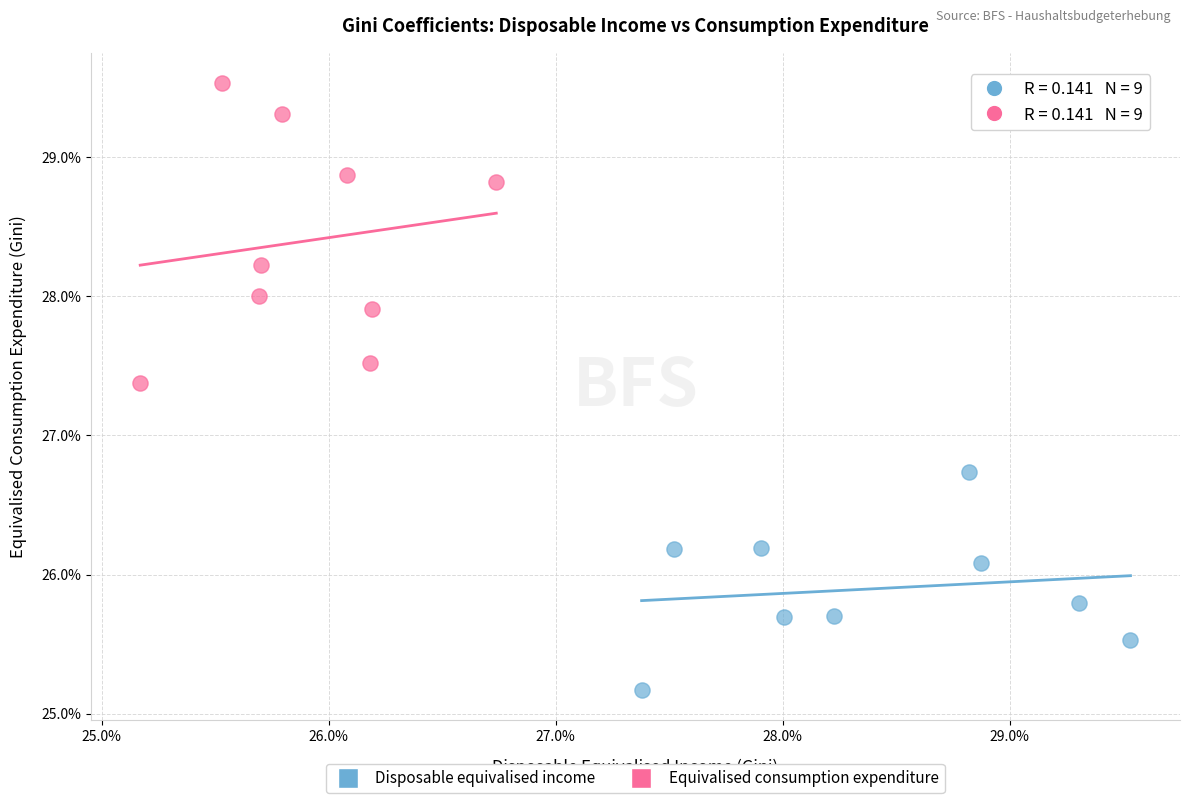

What are all the series names shown in the legend?

Disposable equivalised income, Equivalised consumption expenditure